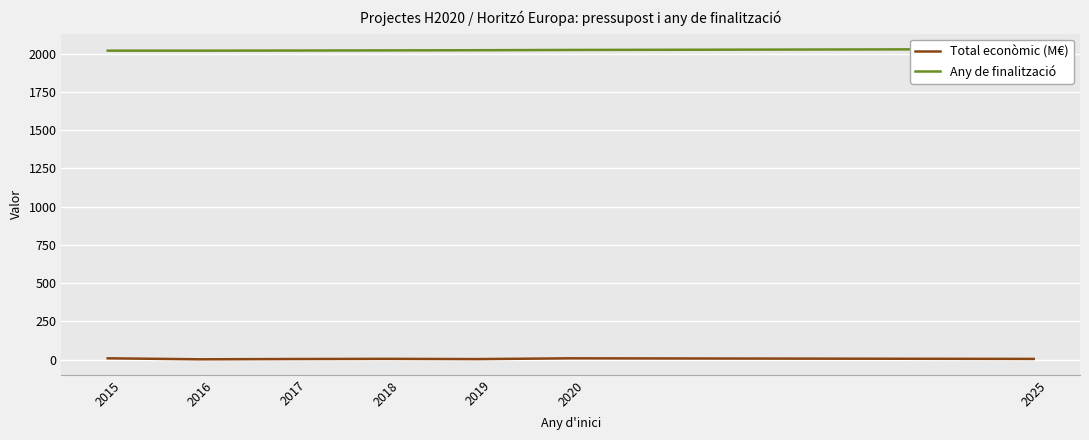

True or false: Any de finalització and Total econòmic (M€) intersect in this chart.

False